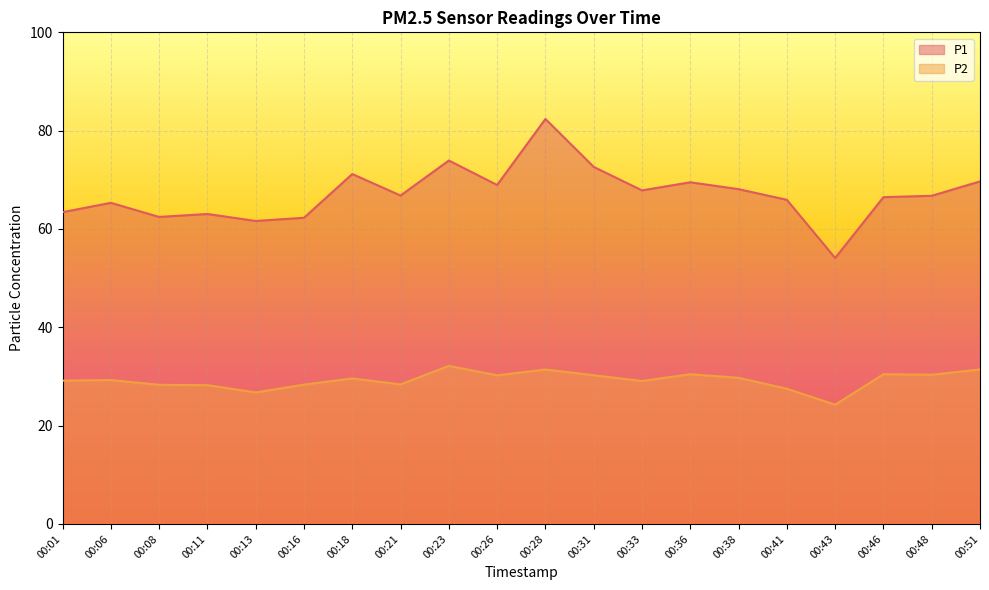

Which series has the largest total across all categories?

P1